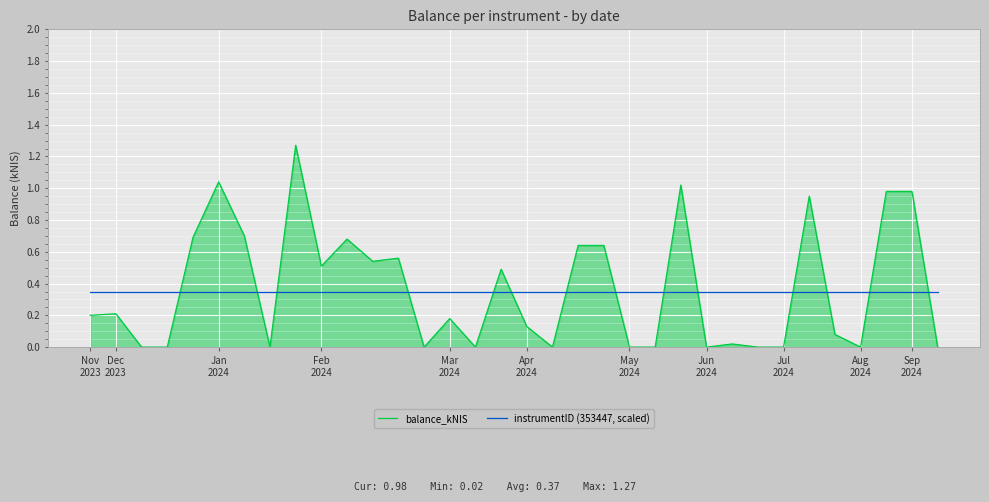

Which series has the largest range (max minus min)?

balance_kNIS